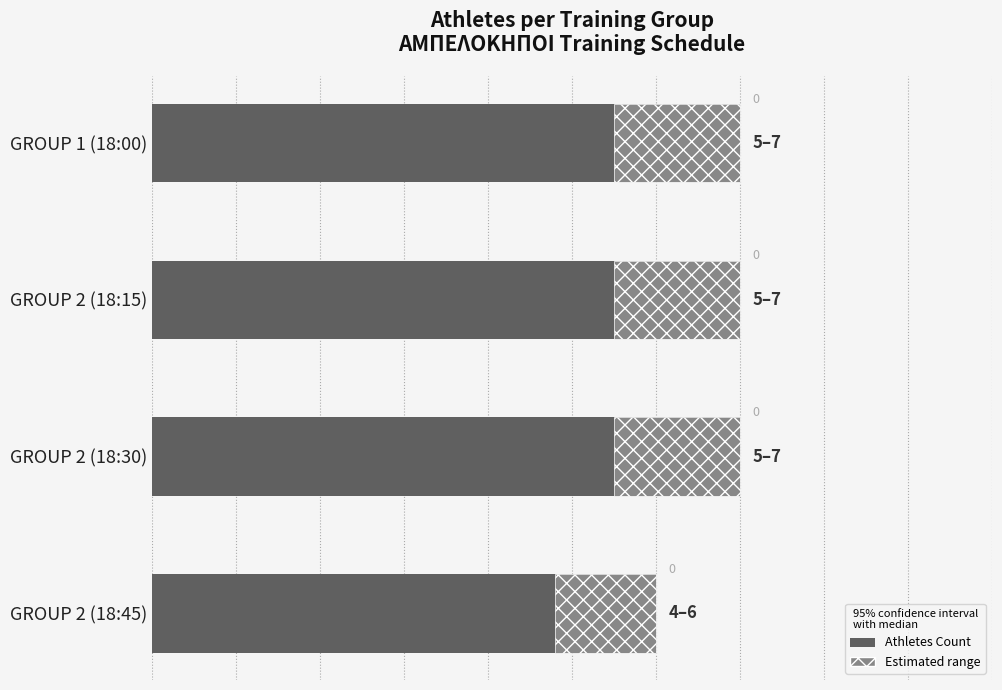

True or false: Estimated range has a value of 0.4 at 0.

False